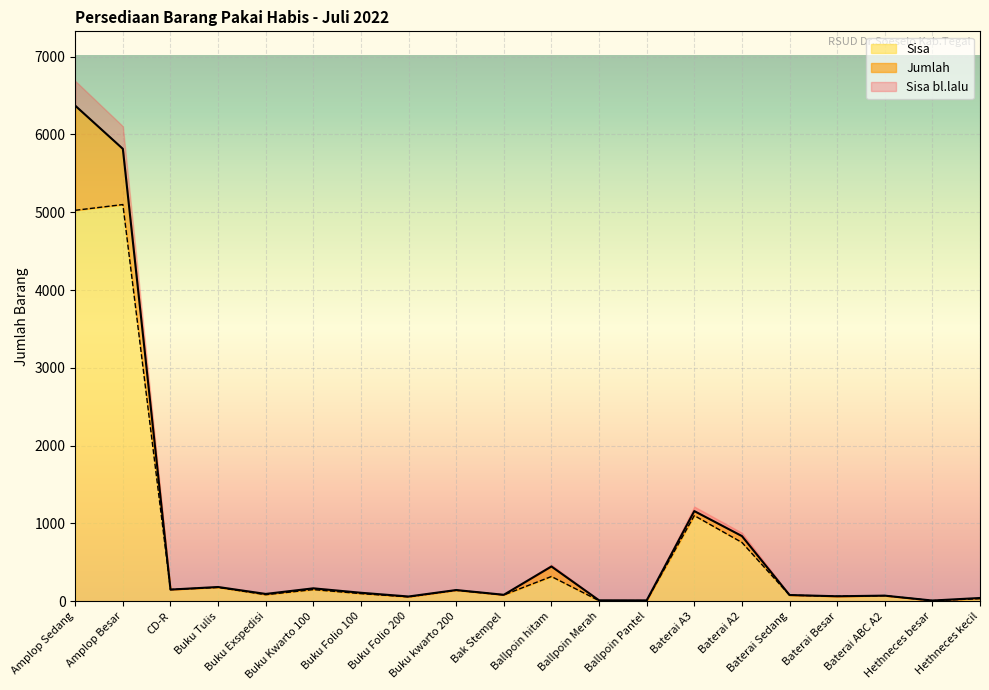

What is the value of the Sisa point at the 17th from the left?

64